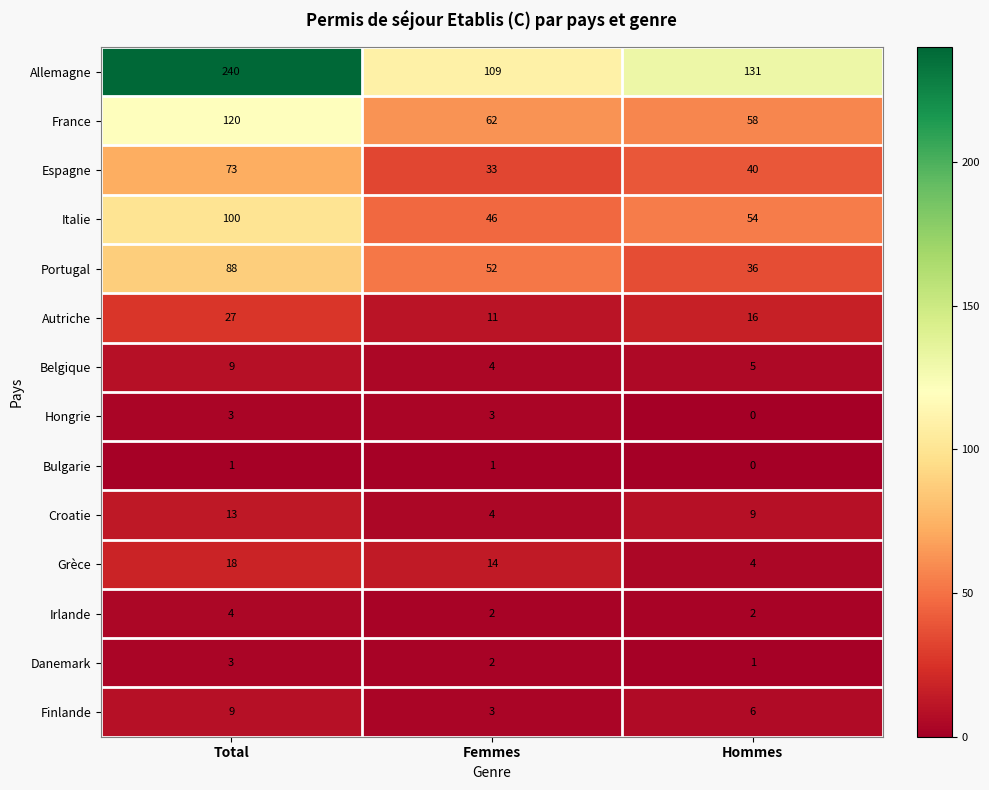

Which series has the largest range (max minus min)?

Allemagne